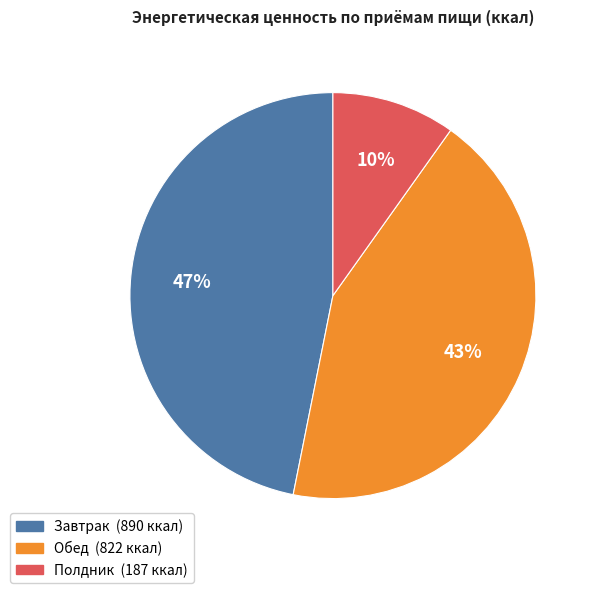

How many segments does this pie chart have?

3